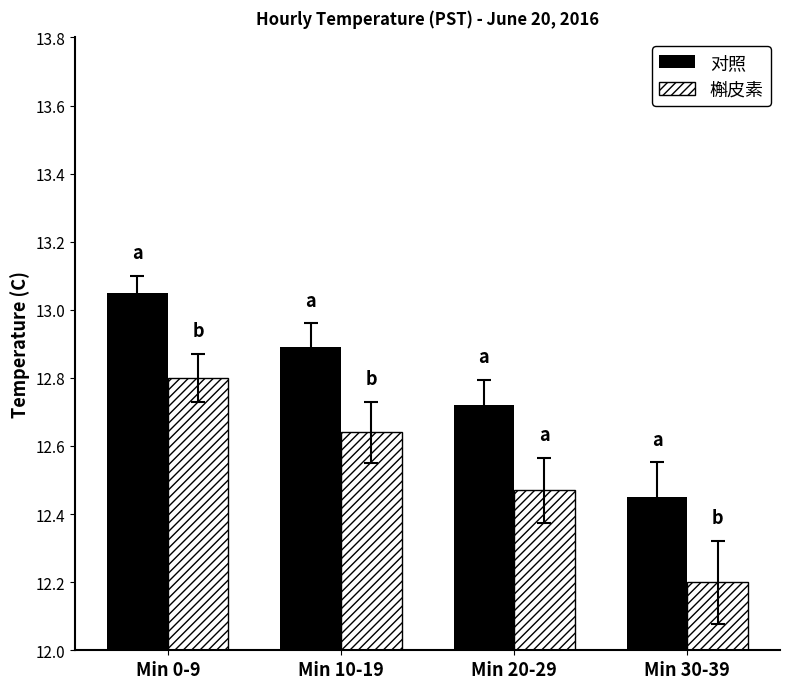

What is the total value across all series at Min 20-29?

25.2